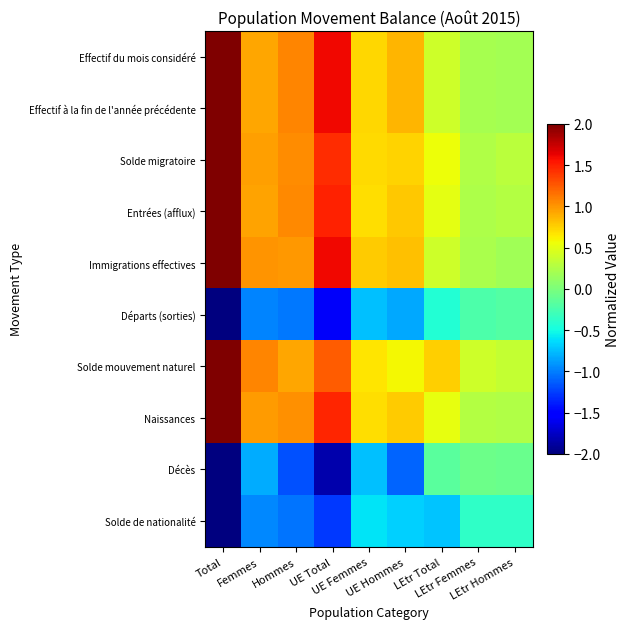

What is the total value across all series at LEtr Total?

2.3